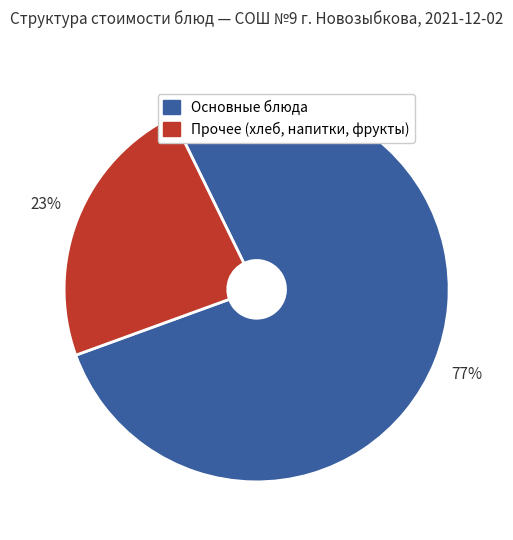

How many slices are in this pie chart?

2